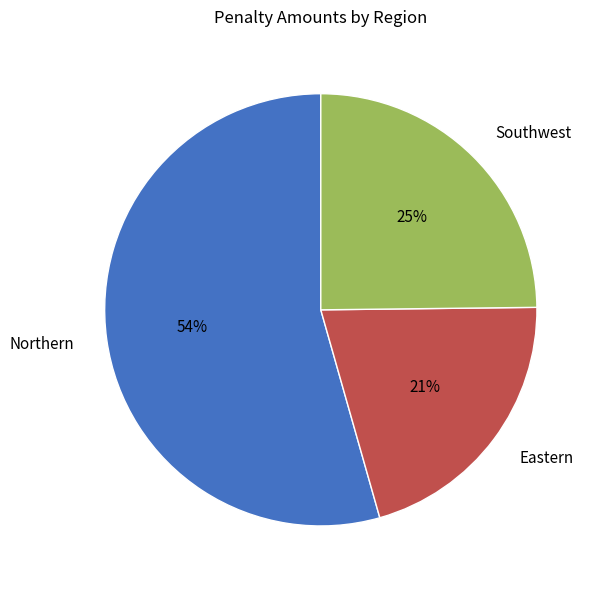

To the nearest percent, what is the combined percentage of Southwest and Eastern?

46%